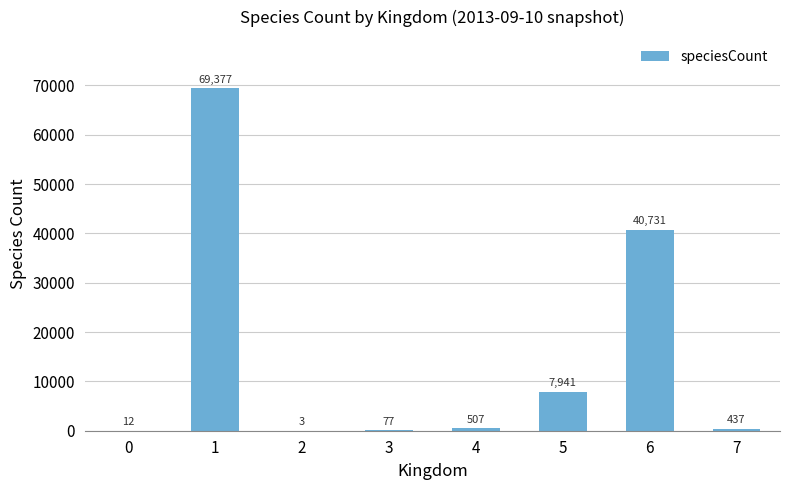

How many distinct data groups are displayed?

1